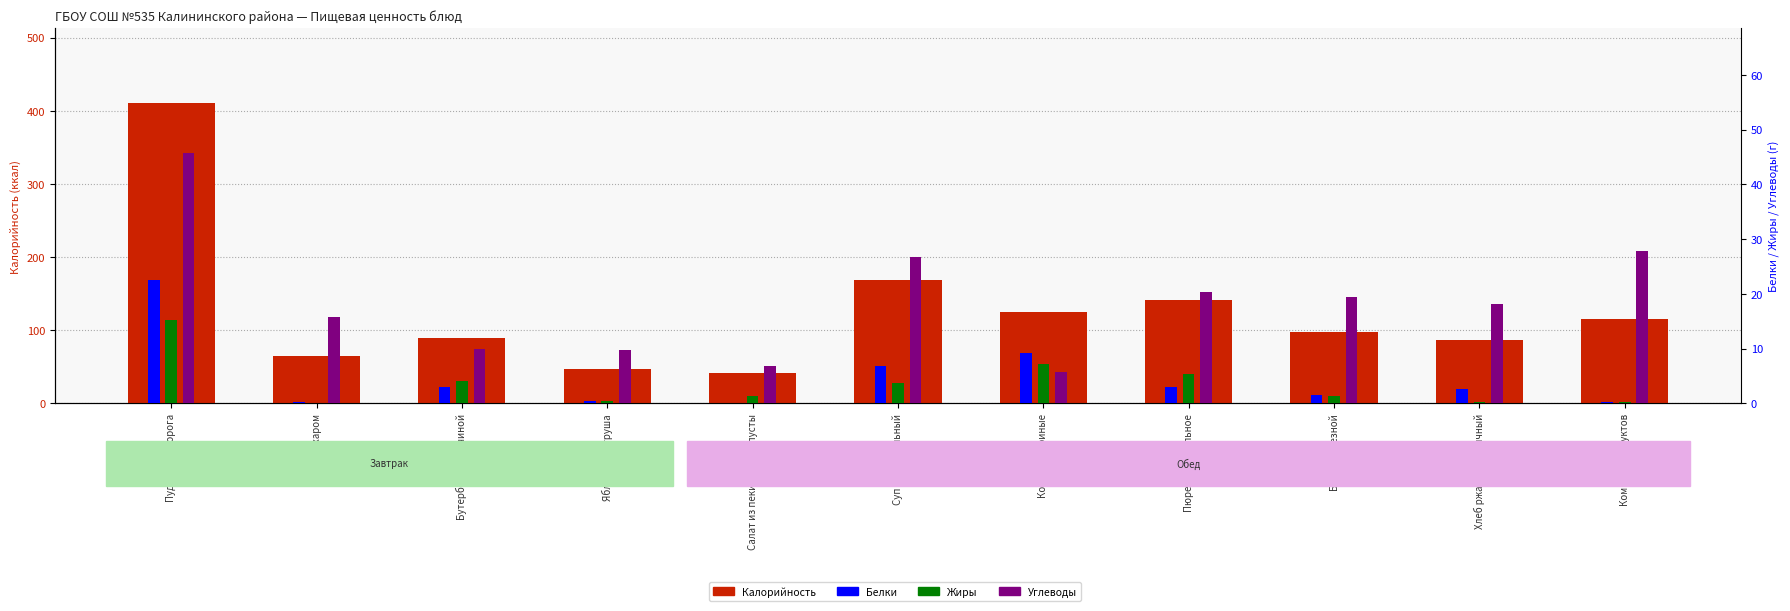

What position from the right is Батон нарезной?

3